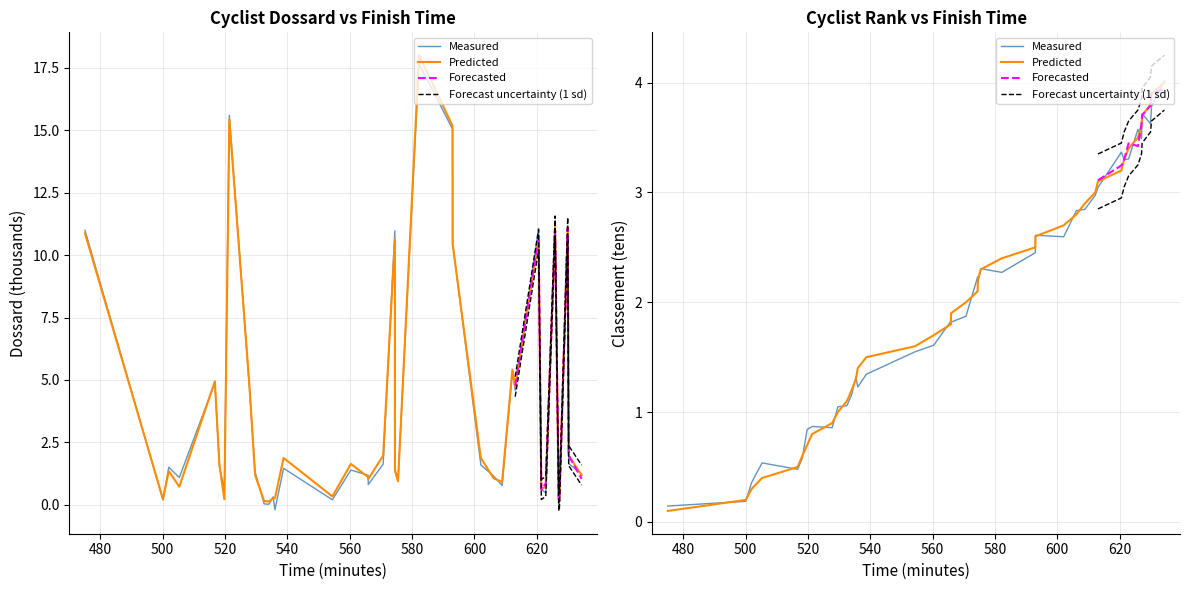

Which series has the largest range (max minus min)?

Dossard